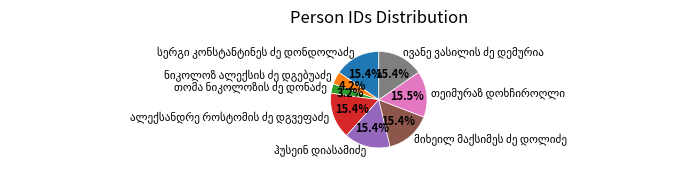

Is there a majority slice in this chart?

No